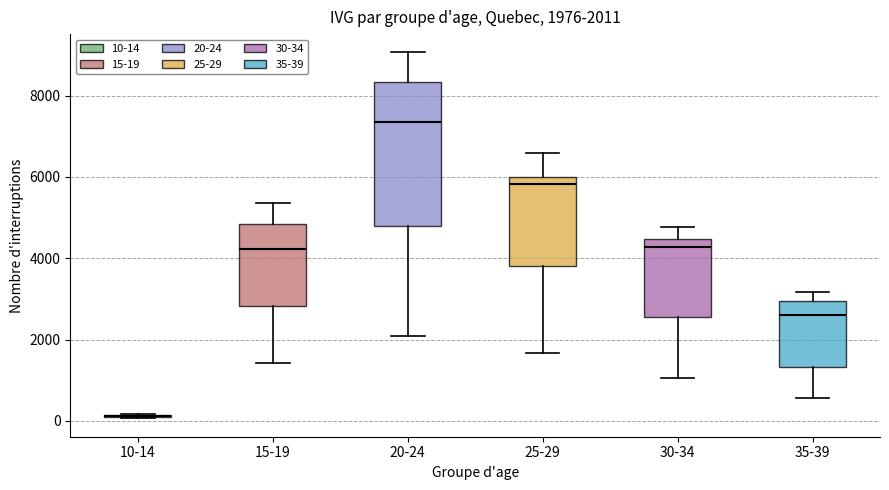

Which box is the tallest, from its lower edge to its upper edge?

20-24